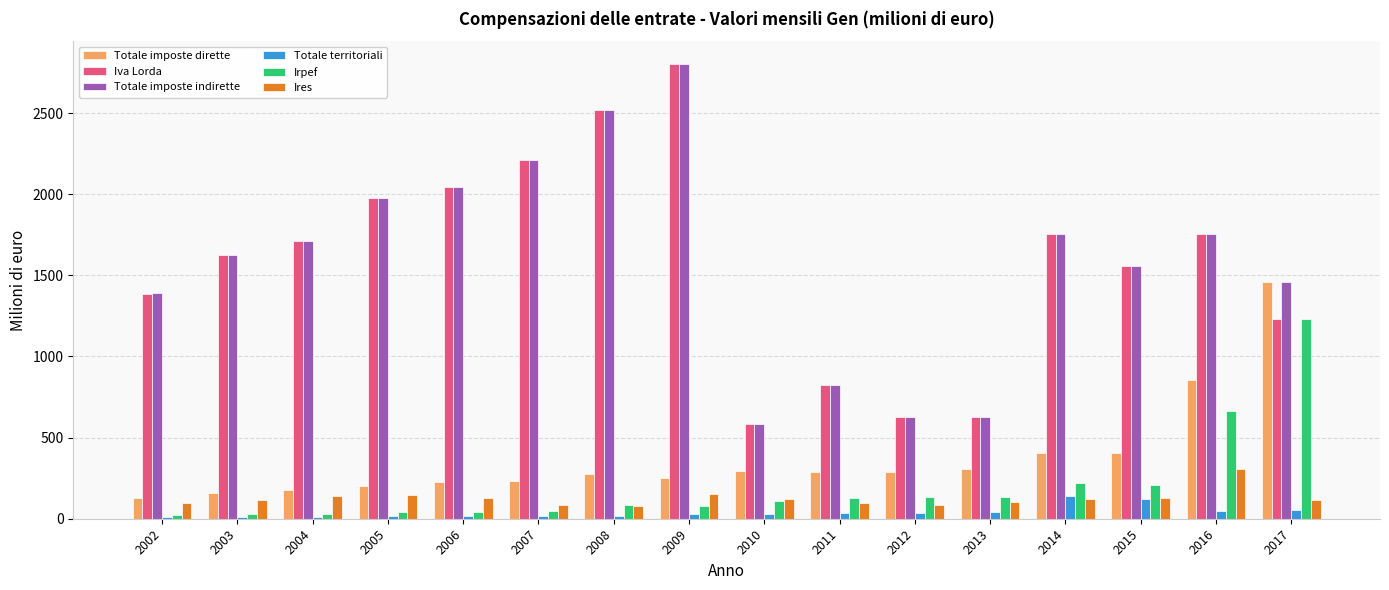

At which label is Irpef closest to 627?

2016